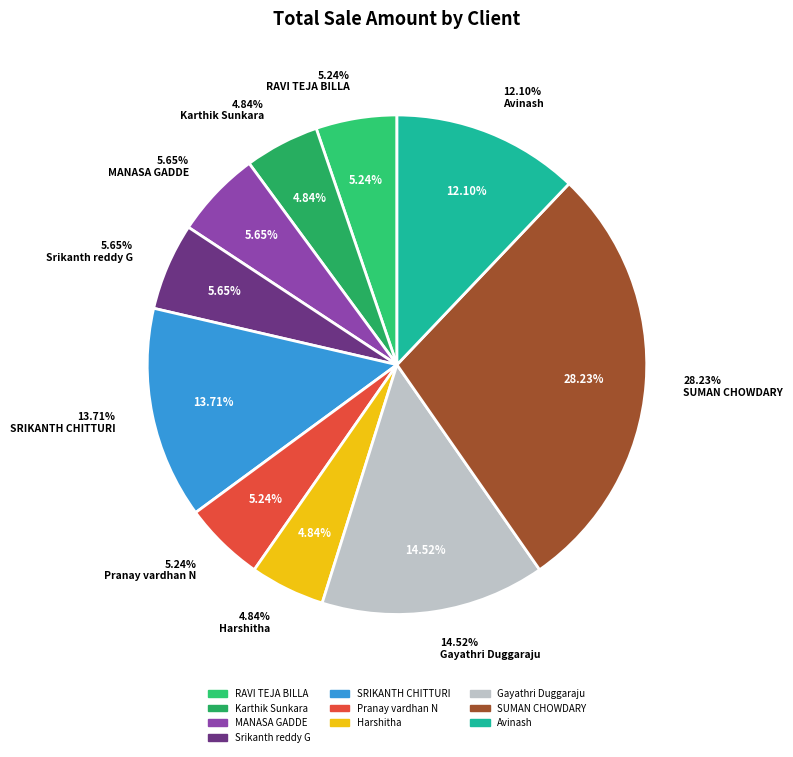

How many segments does this pie chart have?

10